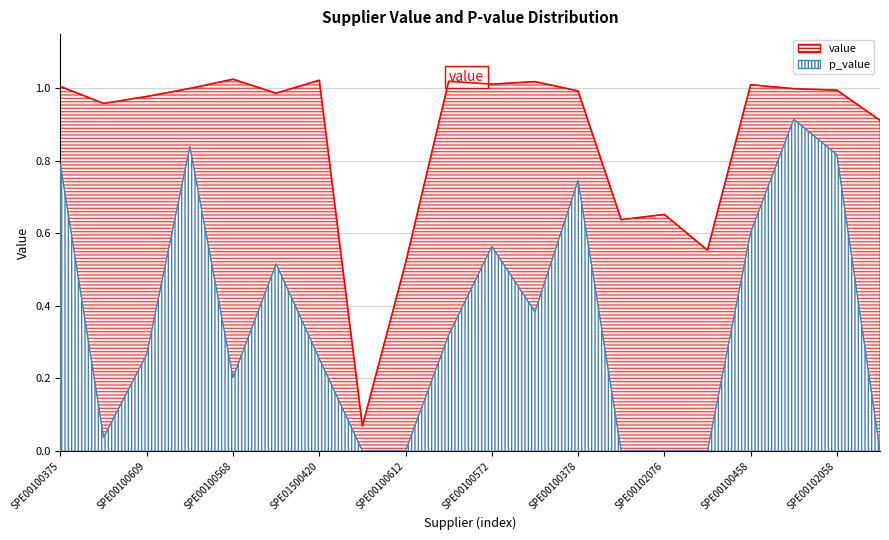

How many lines are shown in the chart?

1